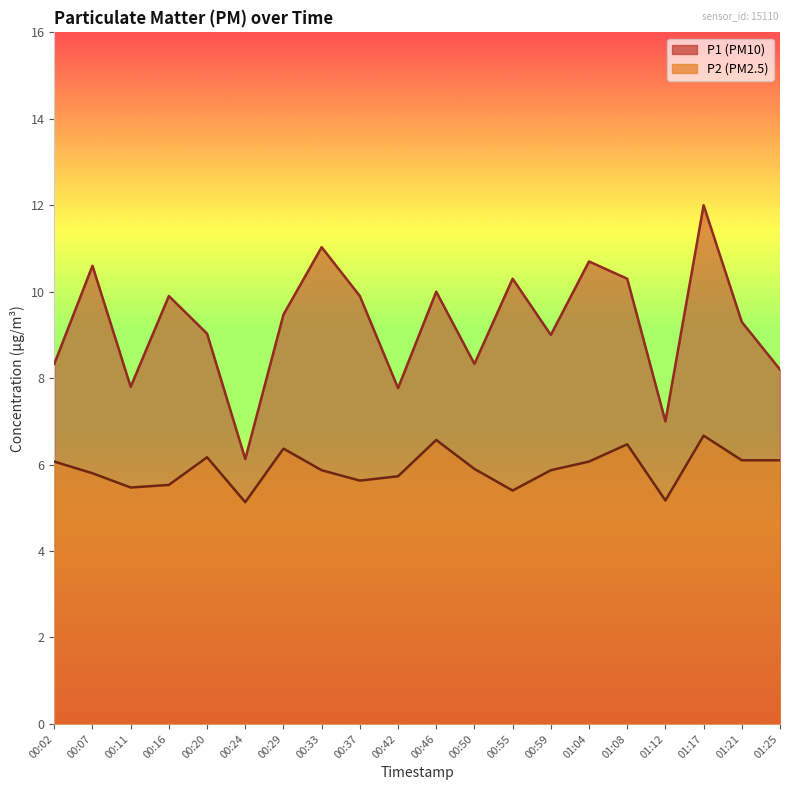

Between 00:42 and 01:04, which series saw the biggest shift?

P1